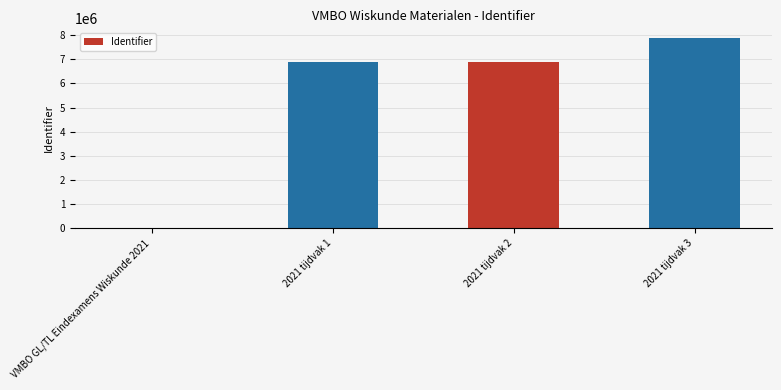

What is the change in value from 2021 tijdvak 1 to 2021 tijdvak 2?

+2